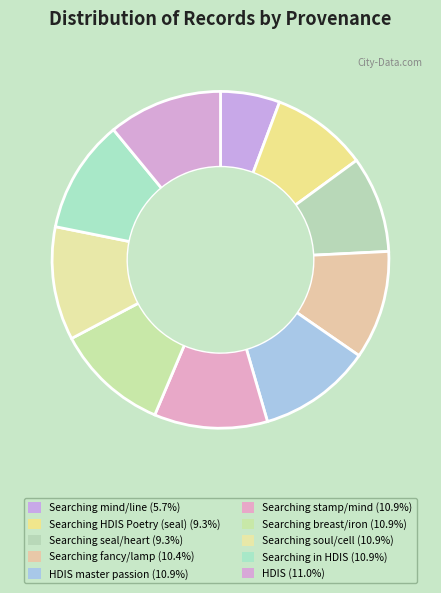

Is there a majority slice in this chart?

No